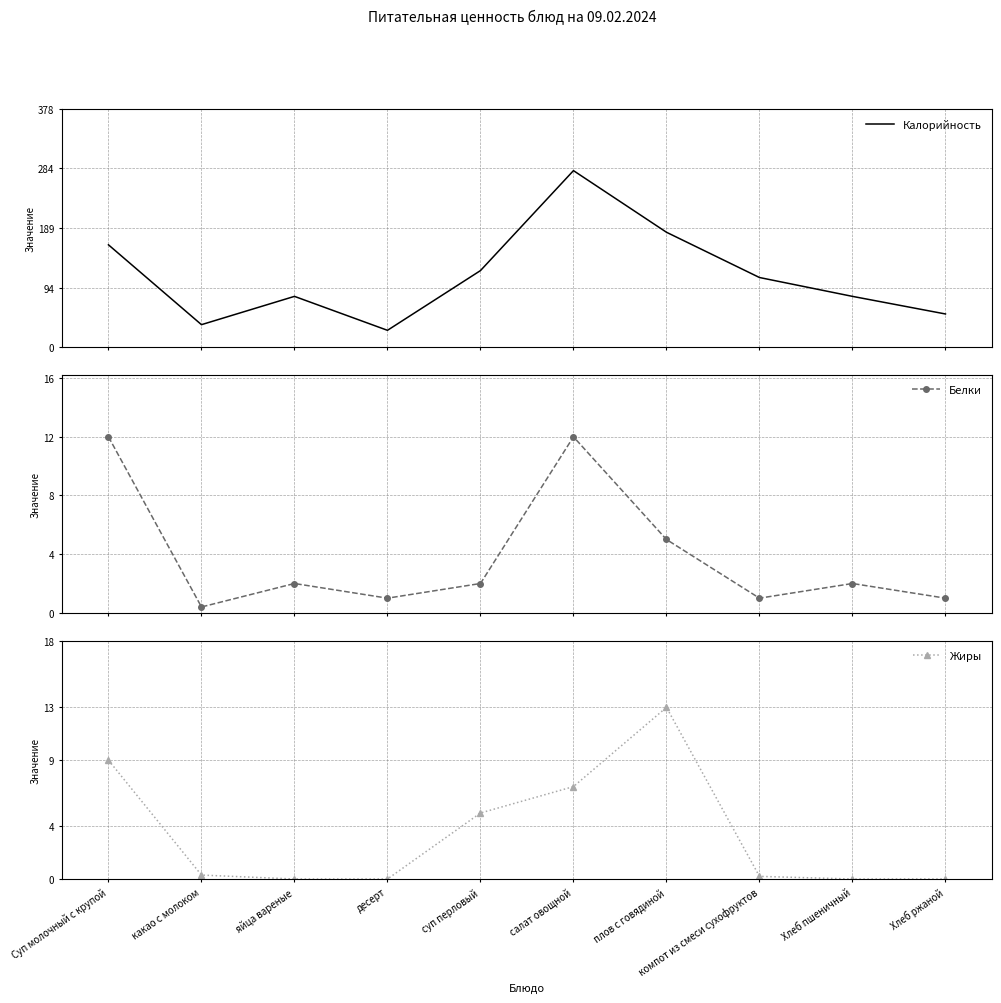

True or false: Калорийность has a value of 162.0 at Суп молочный с крупой.

True